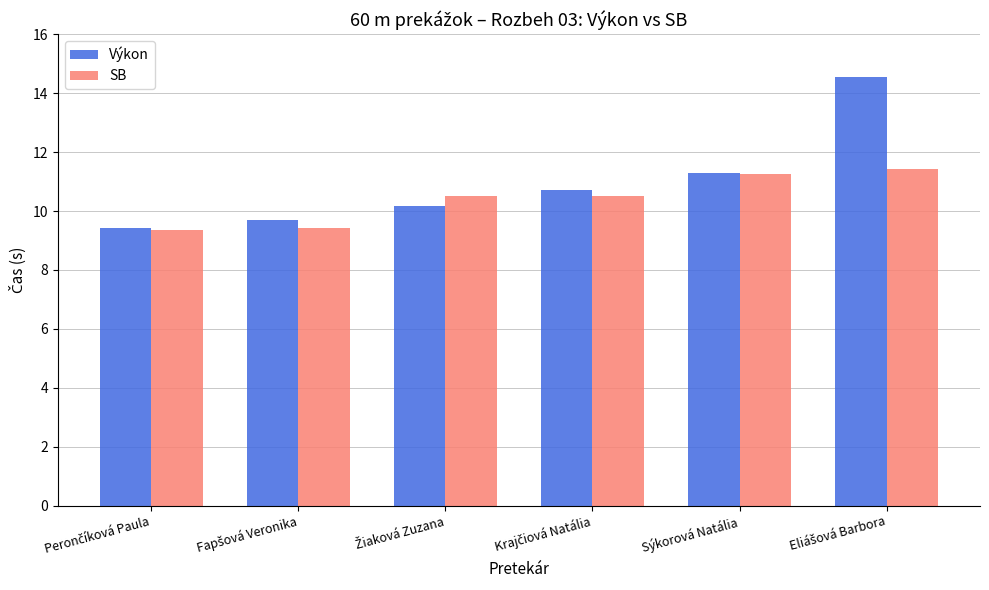

What is the average value of the SB series?

10.4